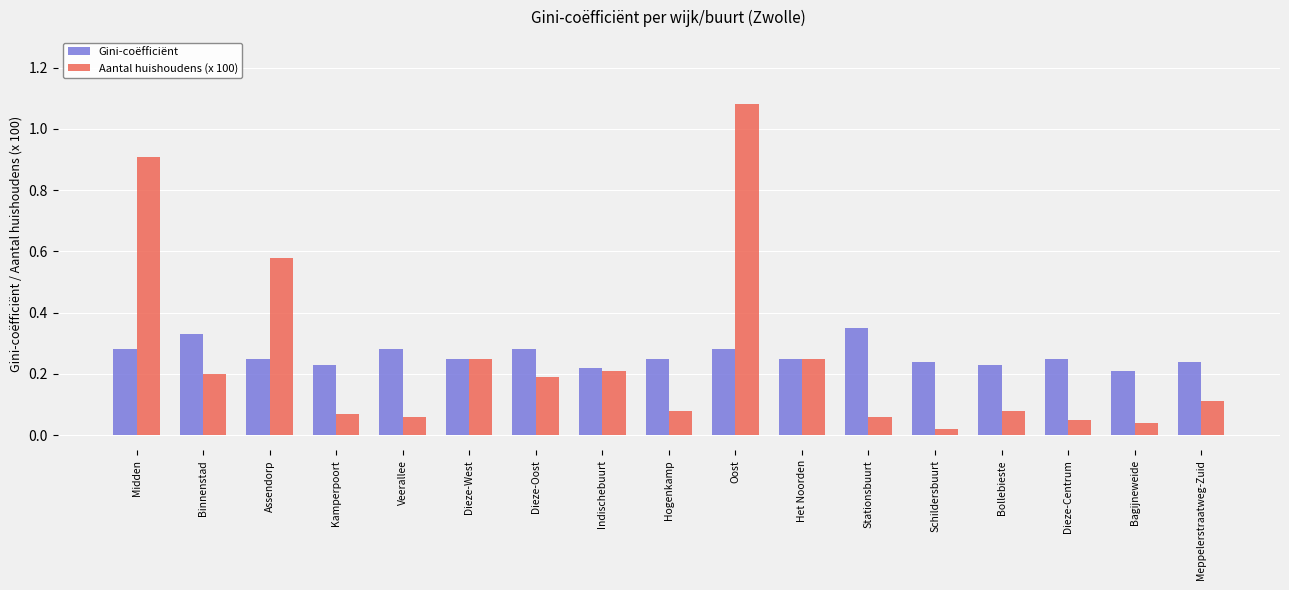

What is the sum of all Aantal huishoudens (x 100) values?

4.2